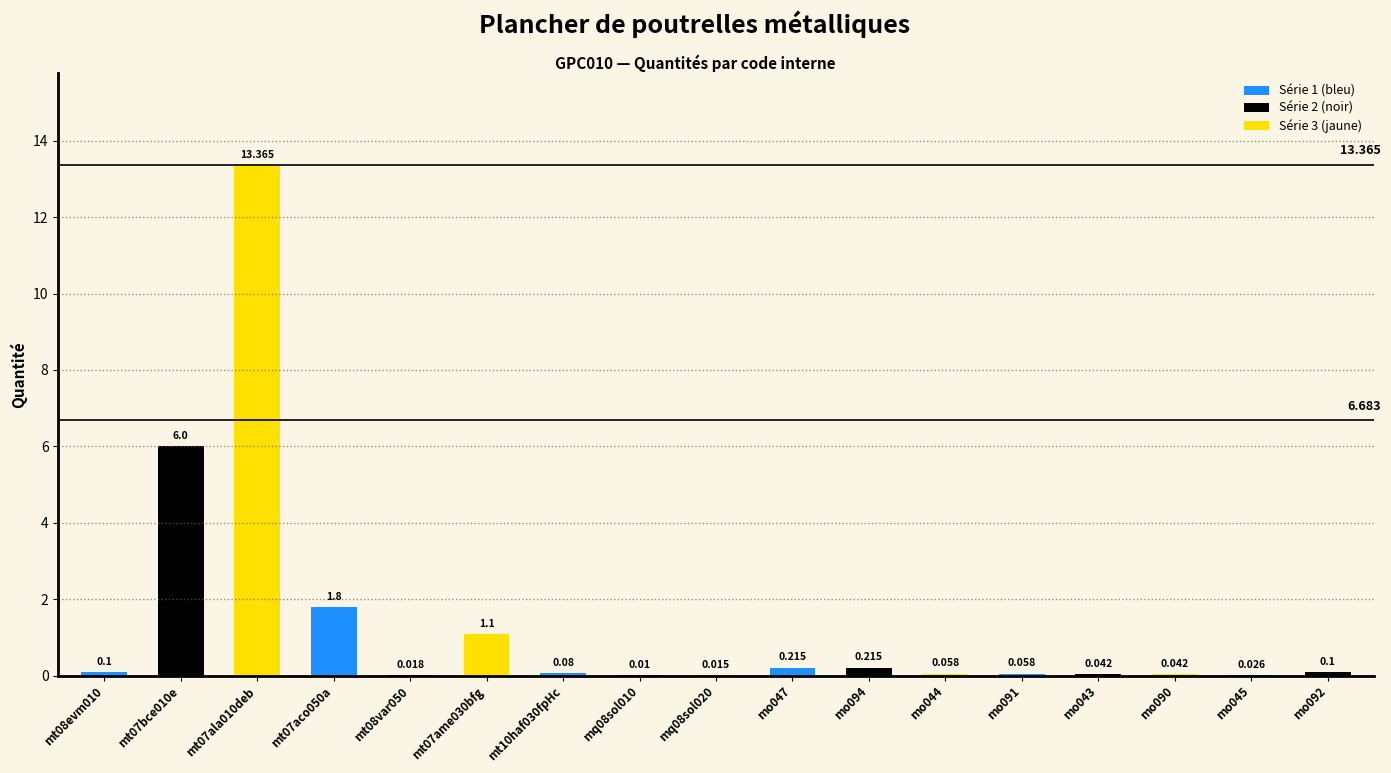

How many categories are shown in the chart?

17